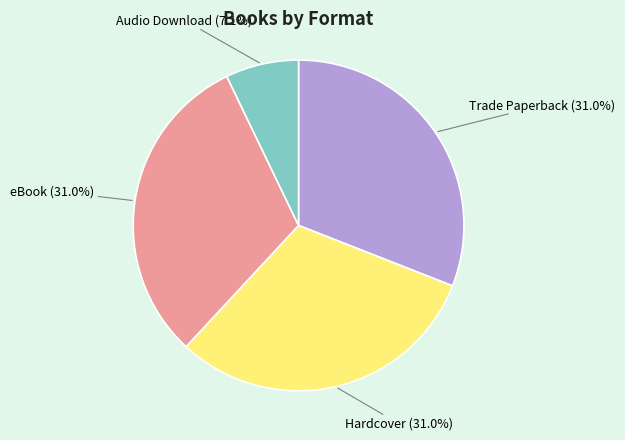

What is the ratio of the value at Hardcover to the value at eBook?

1.0